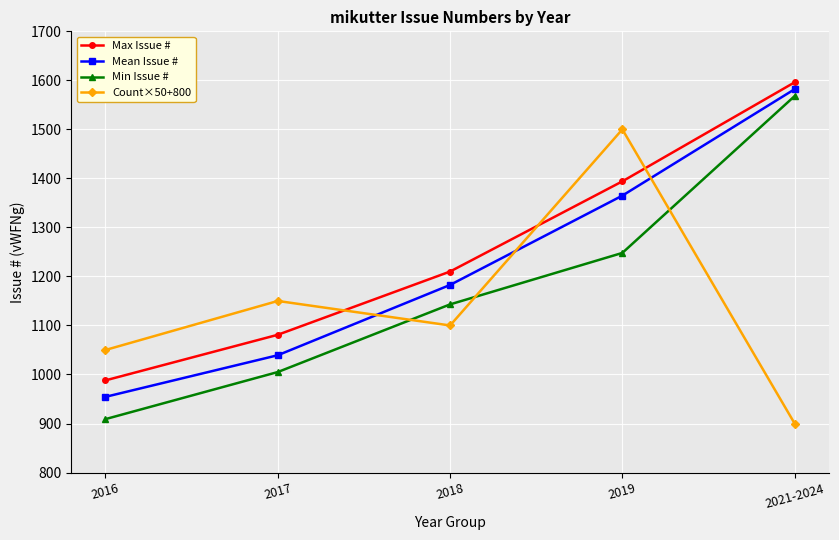

Reading left to right, extract all data points from this chart.

Max Issue #: 2016=988.0	2017=1081.0	2018=1210.0	2019=1394.0	2021-2024=1596.0
Mean Issue #: 2016=954.4	2017=1039.3	2018=1182.7	2019=1364.9	2021-2024=1582.0
Min Issue #: 2016=909.0	2017=1005.0	2018=1143.0	2019=1248.0	2021-2024=1568.0
Count×50+800: 2016=1050.0	2017=1150.0	2018=1100.0	2019=1500.0	2021-2024=900.0